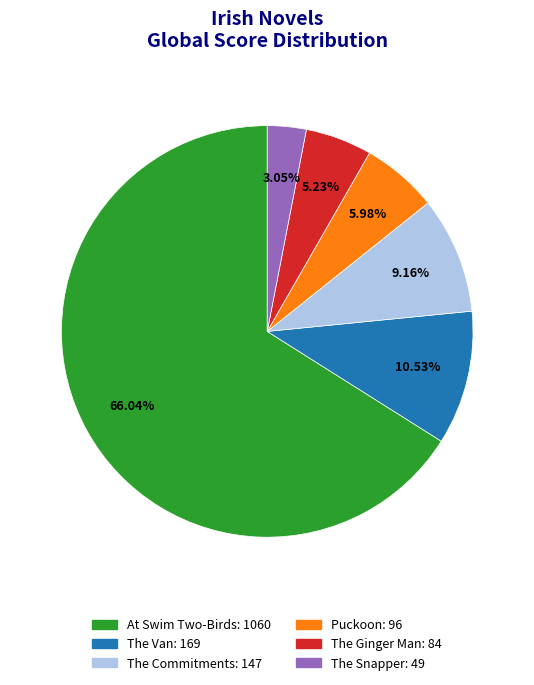

To the nearest percent, what percentage of the pie is The Ginger Man?

5%